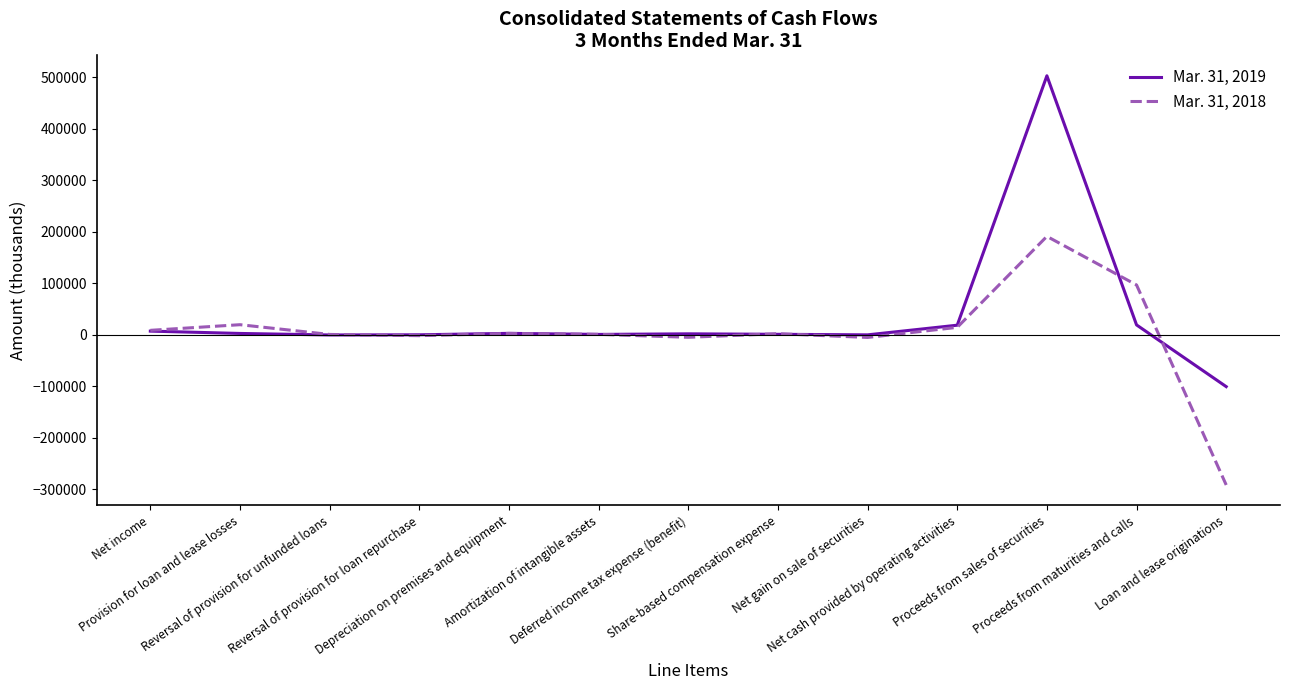

After their last crossing, which series has the higher values: Mar. 31, 2018 or Mar. 31, 2019?

Mar. 31, 2019